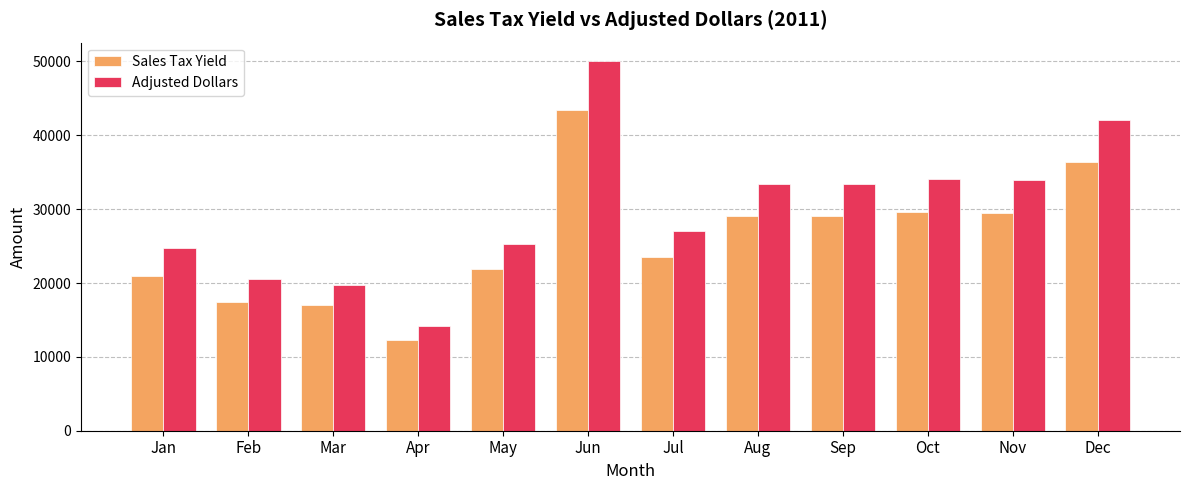

What value does the Adjusted Dollars series have at Jun?

50046.7